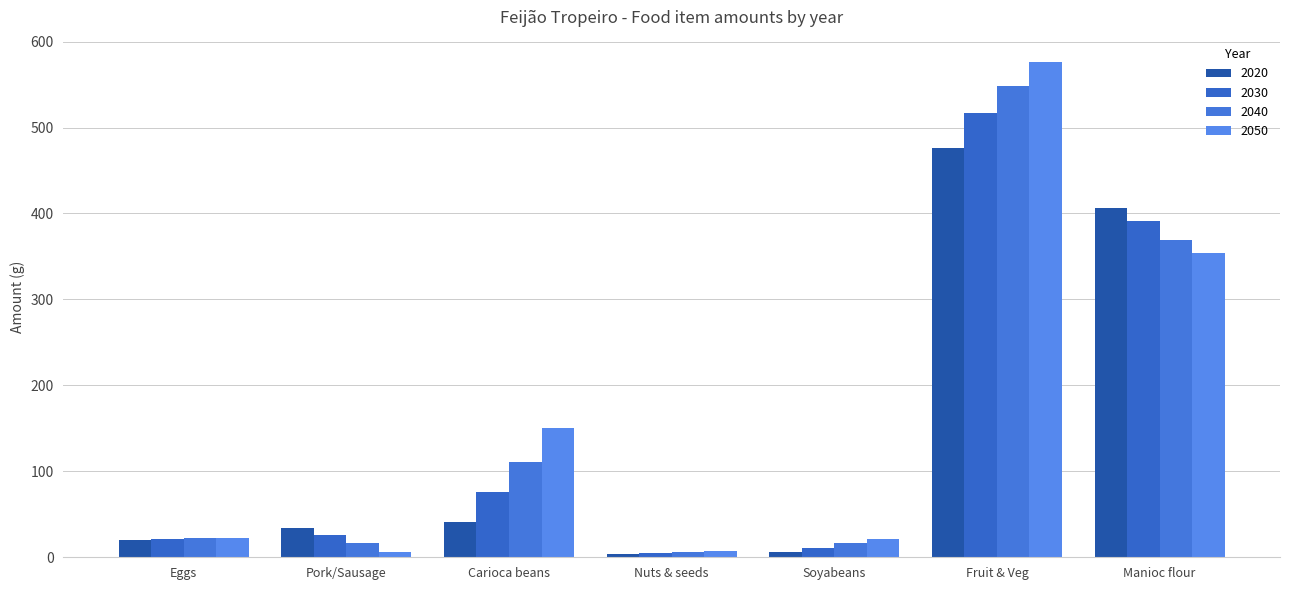

List the labels in order of 2030 value, smallest first.

Nuts & seeds, Soyabeans, Eggs, Pork/Sausage, Carioca beans, Manioc flour, Fruit & Veg